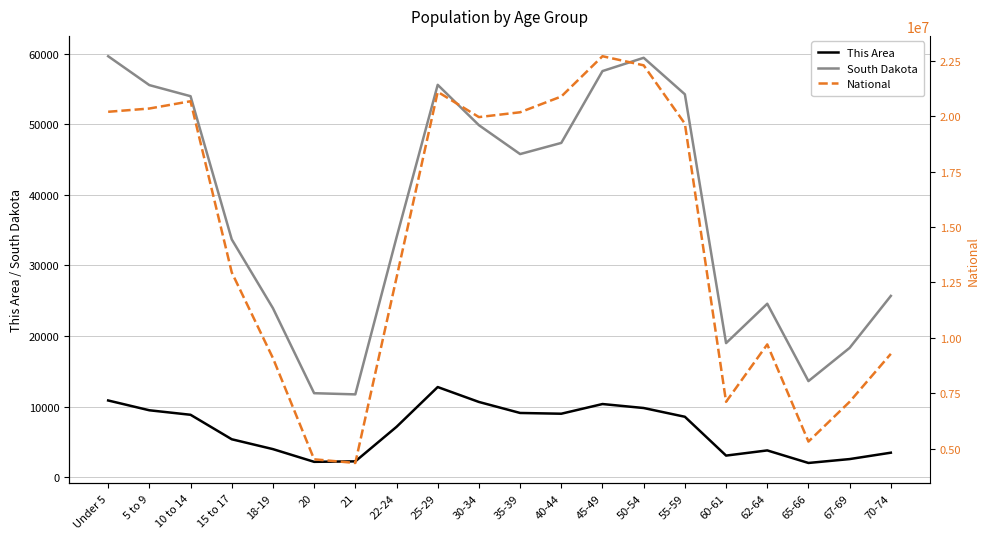

True or false: National has a value of 12278137 at 60-61.

False